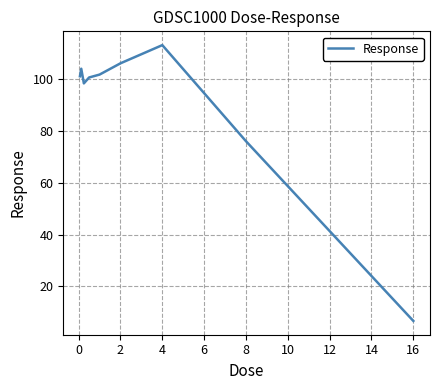

What is the difference between the maximum and minimum values?

106.5